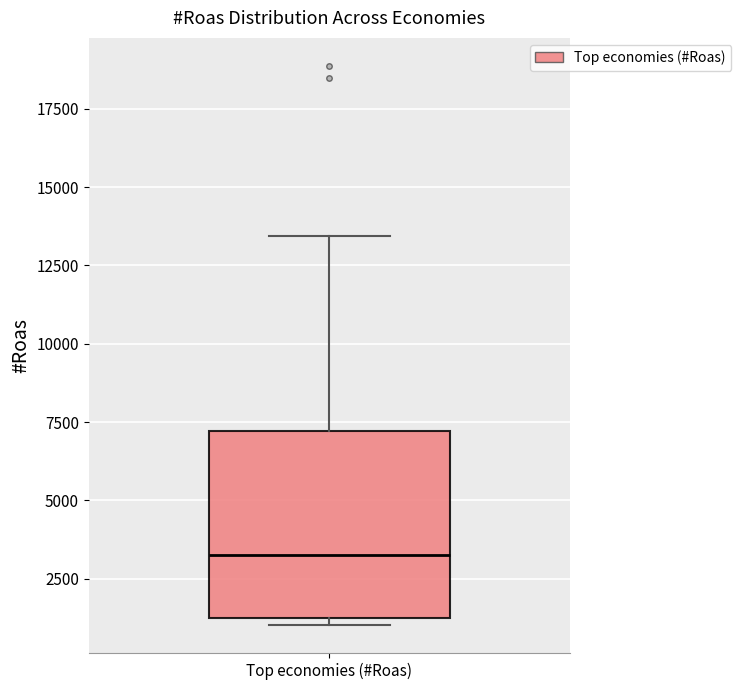

Read this box plot against the y-axis: the position of the median line, the range covered by the box, and the ends of both whiskers. The values are not printed on the chart, so give them approximately, as read against the axis.

median 3500, box 1500 to 7000, whiskers 1000 to 13500